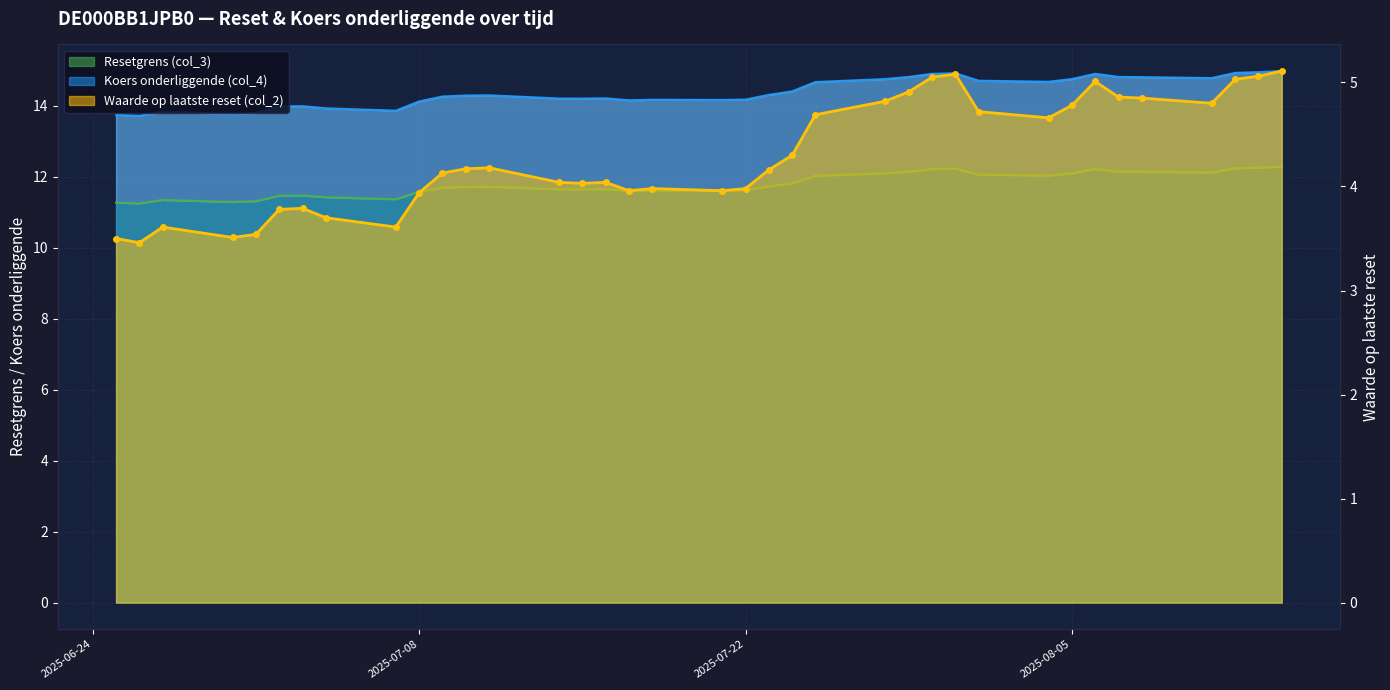

What is the greatest value displayed?

15.0